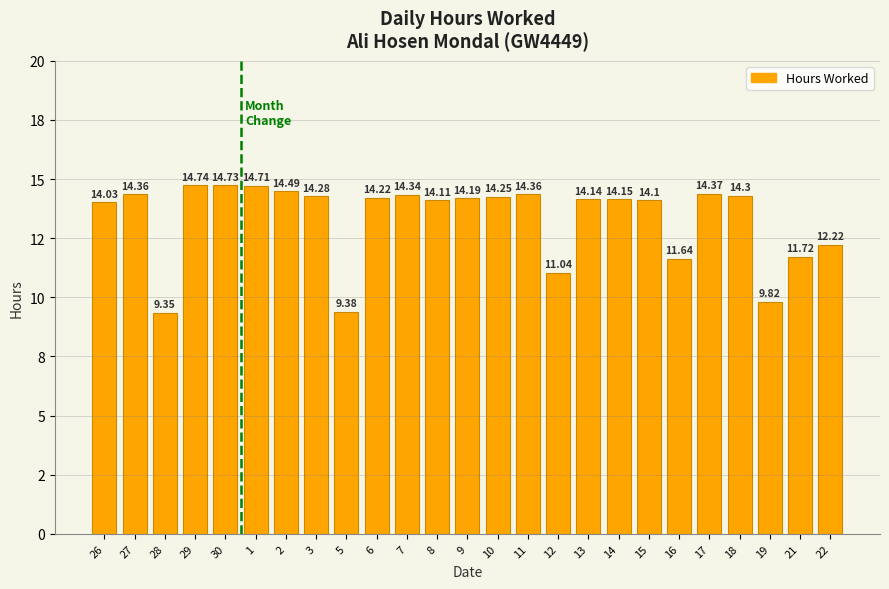

Does the chart contain any negative values?

No